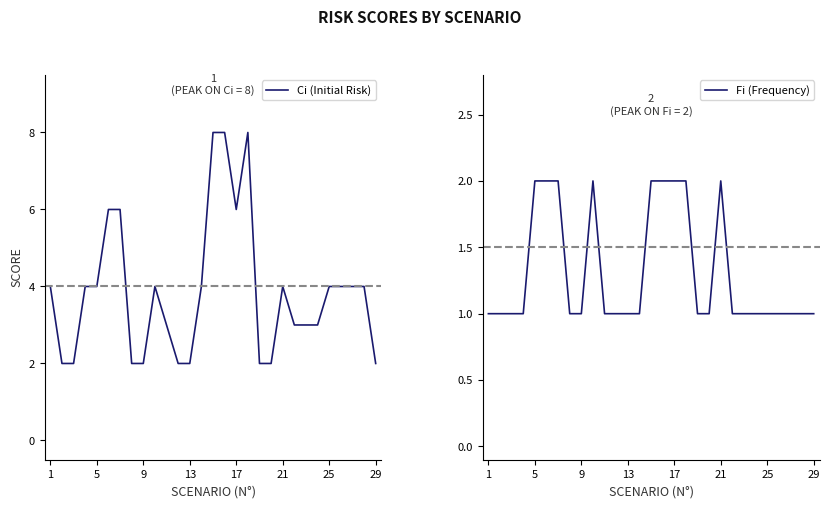

Is it true that Fi (Frequency) equals 1 at 1?

True